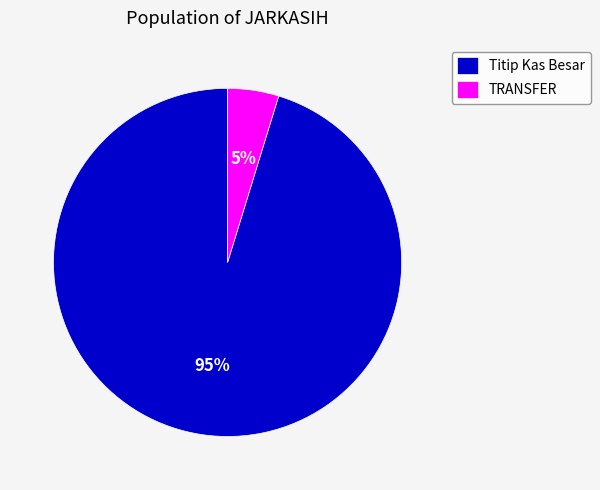

Rank the categories by value from lowest to highest.

TRANSFER, Titip Kas Besar